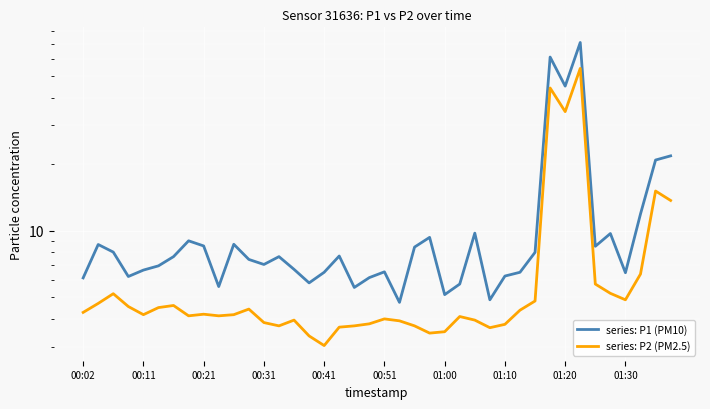

What is the maximum value for series: P2 (PM2.5)?

54.3